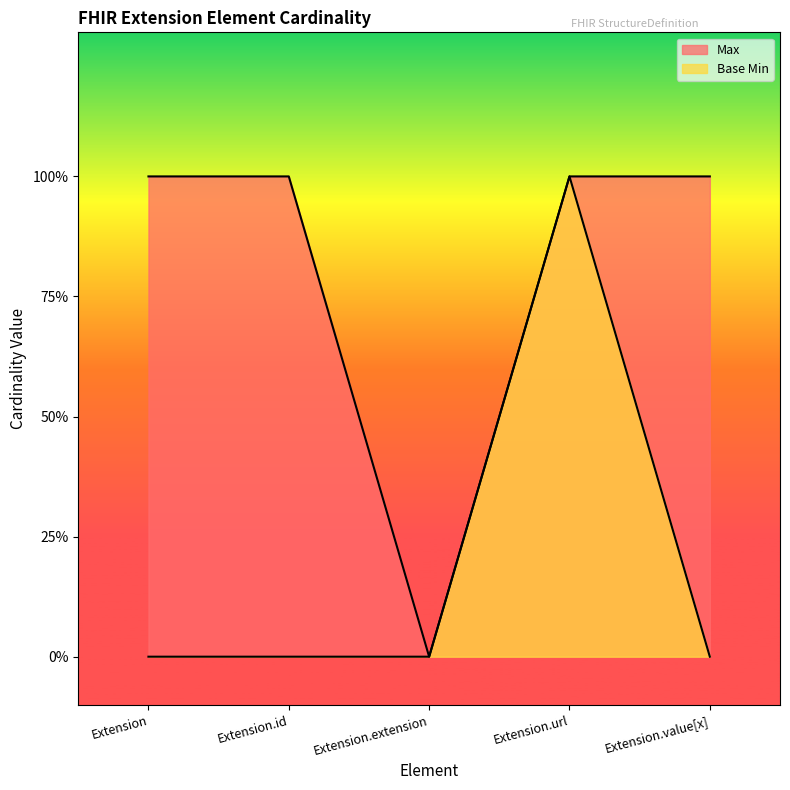

List the labels in order of Base Min value, largest first.

Extension.url, Extension, Extension.id, Extension.extension, Extension.value[x]